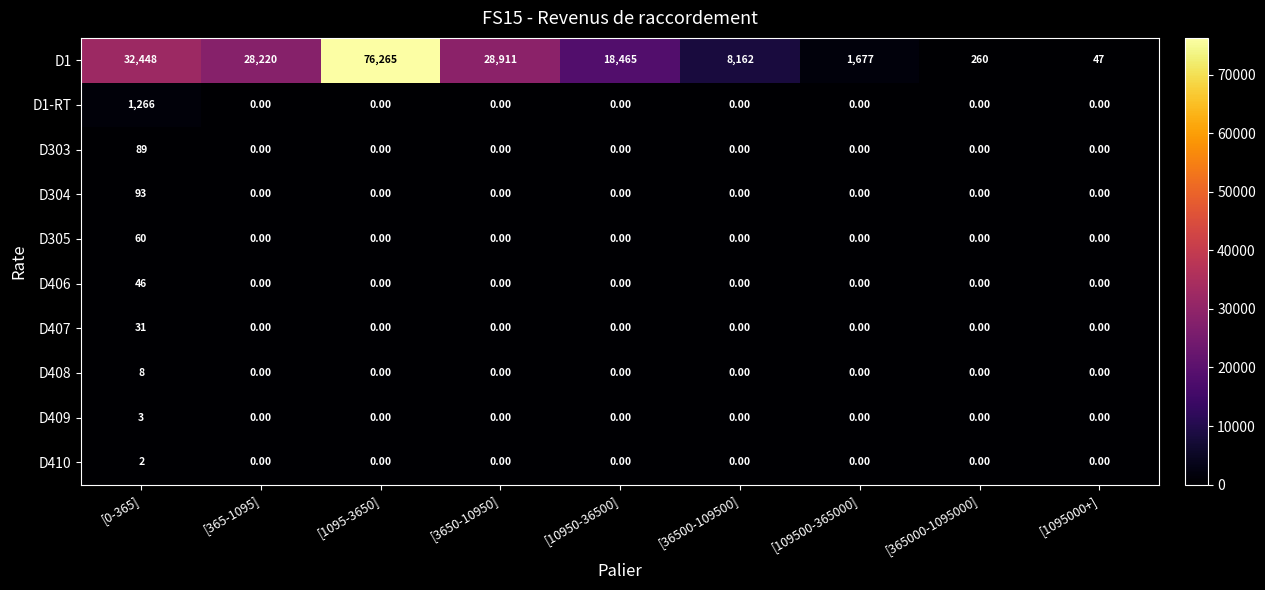

Rank the series by their maximum value, from highest to lowest.

D1, D1-RT, D304, D303, D305, D406, D407, D408, D409, D410